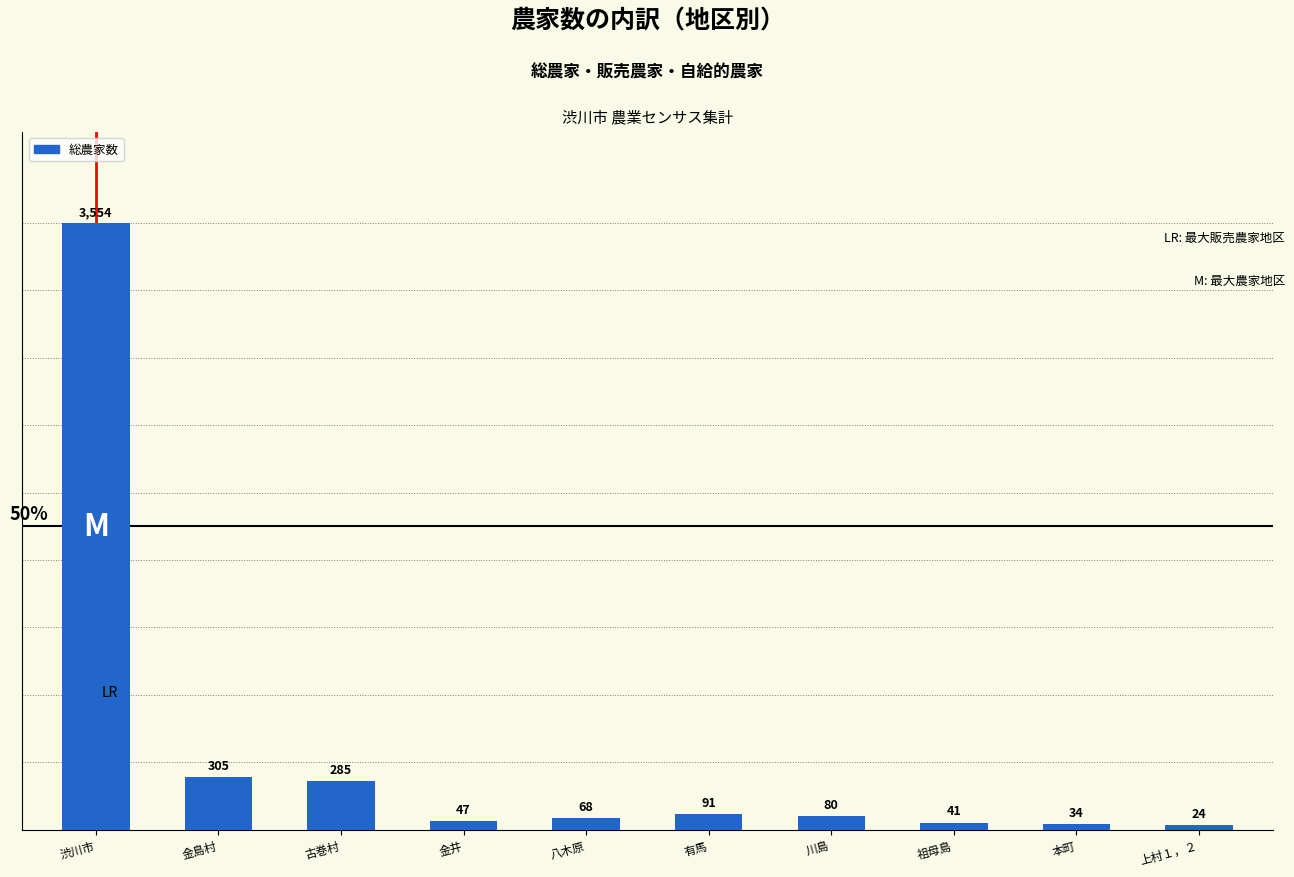

Rank the categories by value from highest to lowest.

渋川市, 金島村, 古巻村, 有馬, 川島, 八木原, 金井, 祖母島, 本町, 上村１，２